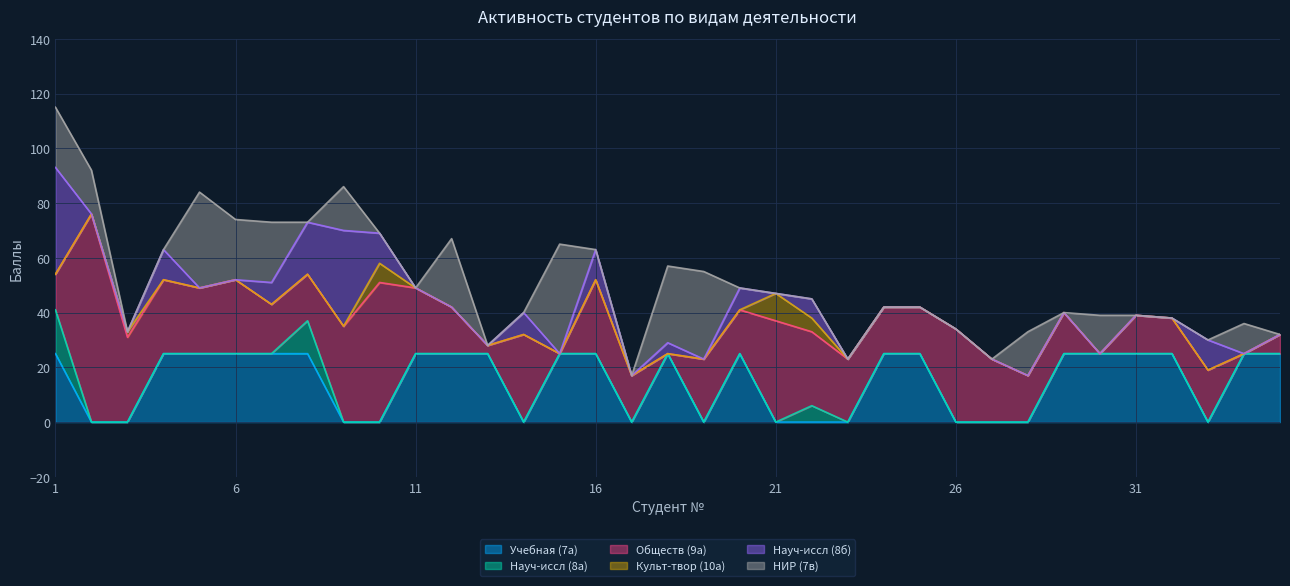

Is the value of Науч-иссл (8а) at 21 greater than the value of НИР (7в) at 21?

No